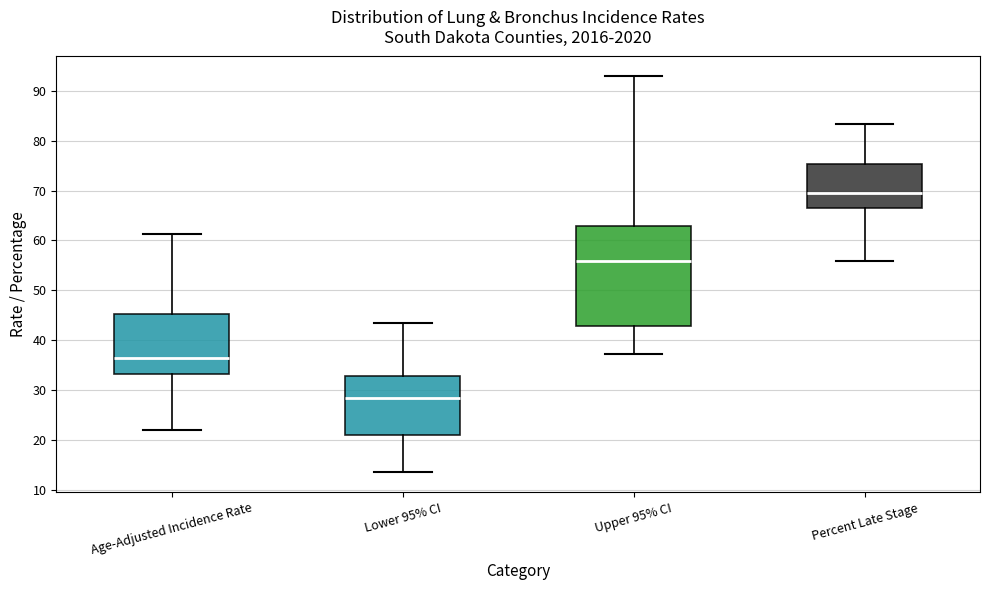

Where does the upper whisker of the box for Upper 95% CI end on the y-axis? The values are not printed on the chart, so give them approximately, as read against the axis.

93